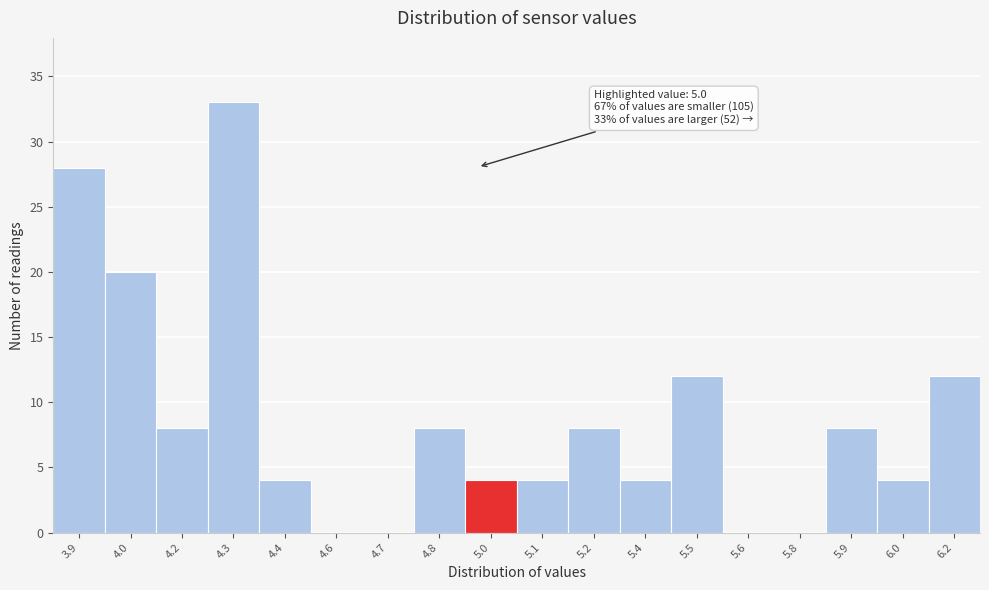

Reading left to right, transcribe all the data shown in this chart.

3.9=28	4.0=20	4.2=8	4.3=33	4.4=4	4.6=0	4.7=0	4.8=8	5.0=4	5.1=4	5.2=8	5.4=4	5.5=12	5.6=0	5.8=0	5.9=8	6.0=4	6.2=12